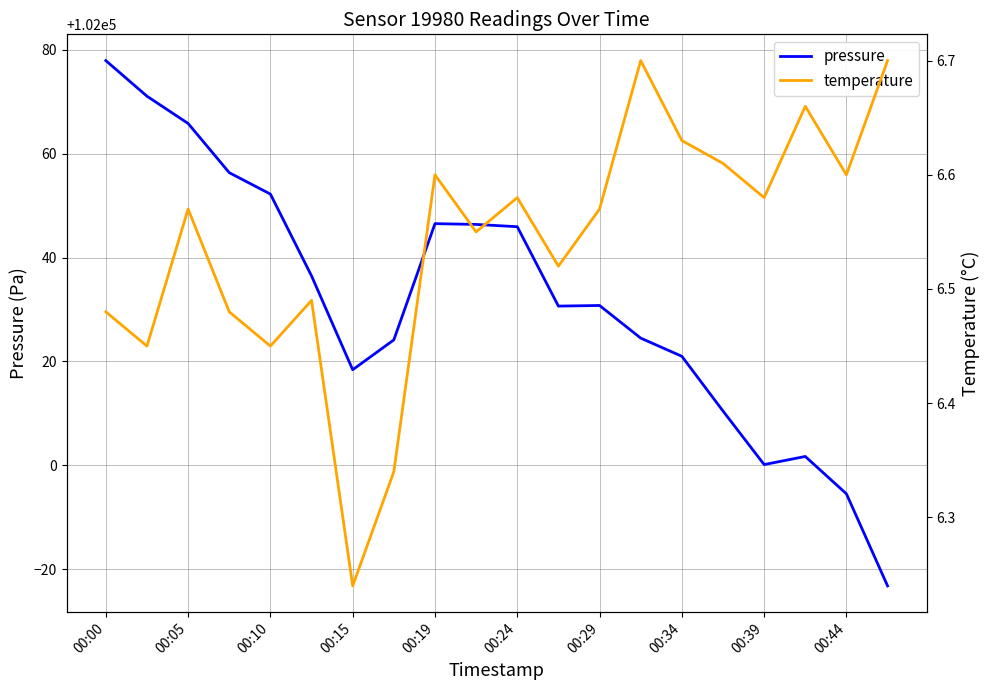

Is it true that pressure equals 102024.5 at 13?

True